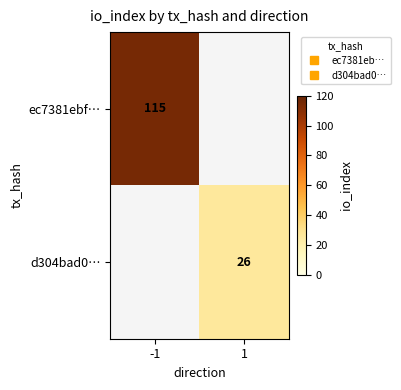

Rank the series by their average value, from highest to lowest.

ec7381ebf…, d304bad0…